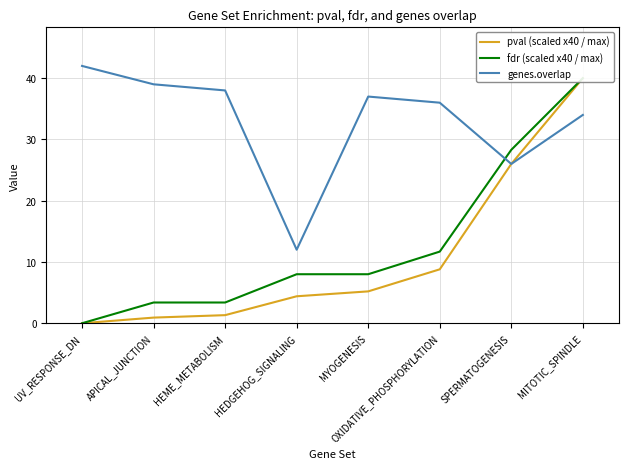

Which series changed the most between HEME_METABOLISM and MITOTIC_SPINDLE?

pval (scaled x40 / max)